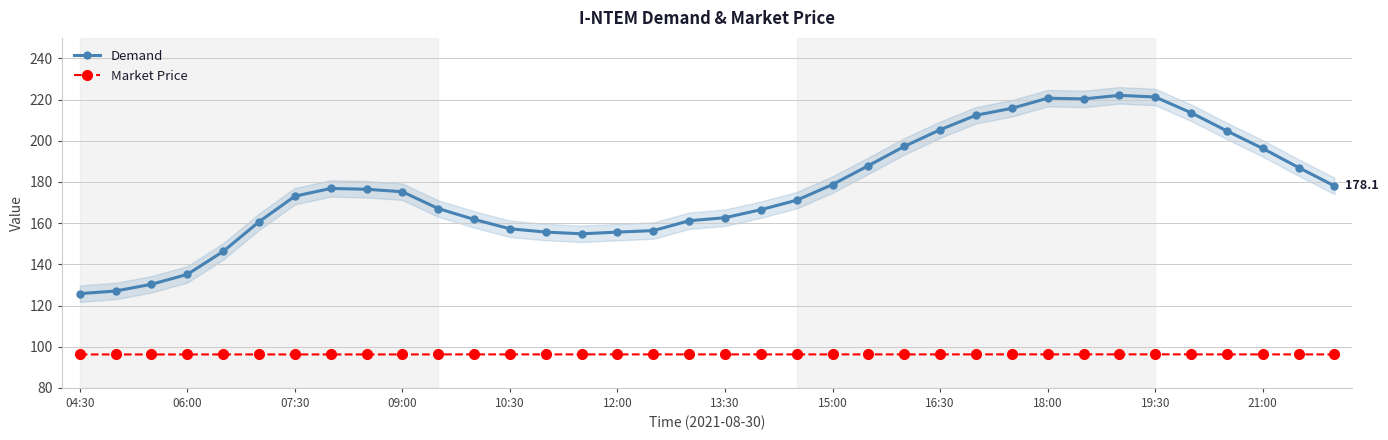

Is it true that Market Price equals 165.9 at 15:00?

False